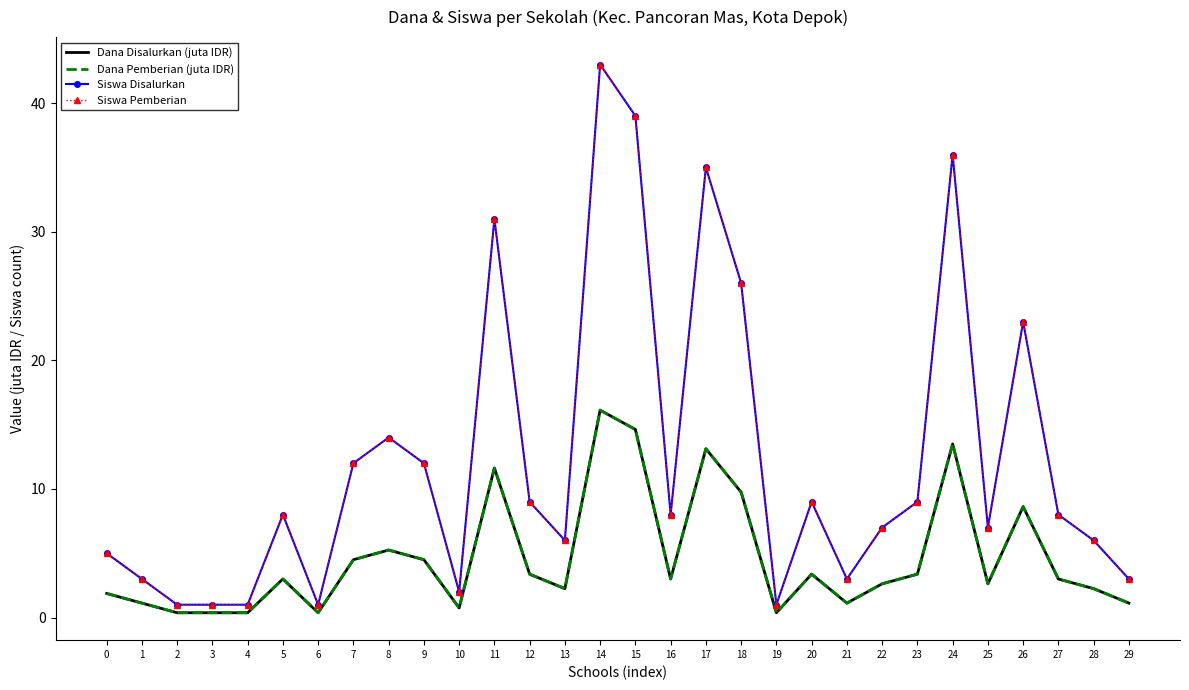

What is the total value across all series at 9?

33.0